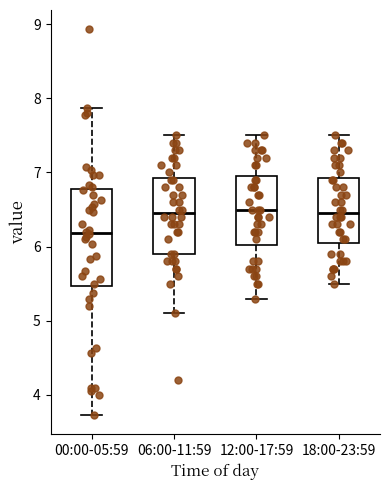

Where does the median line of the box for 00:00-05:59 sit on the y-axis? The values are not printed on the chart, so give them approximately, as read against the axis.

6.2